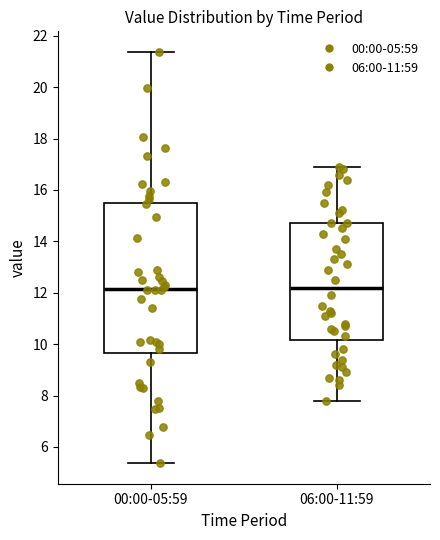

Reading left to right, transcribe this box plot: for each box, give where its median line is, the range the box spans, and where its two whiskers end, as read against the y-axis. The values are not printed on the chart, so give them approximately, as read against the axis.

00:00-05:59: median 12.2, box 9.6 to 15.6, whiskers 5.4 to 21.4
06:00-11:59: median 12.2, box 10.2 to 14.8, whiskers 7.8 to 17.0